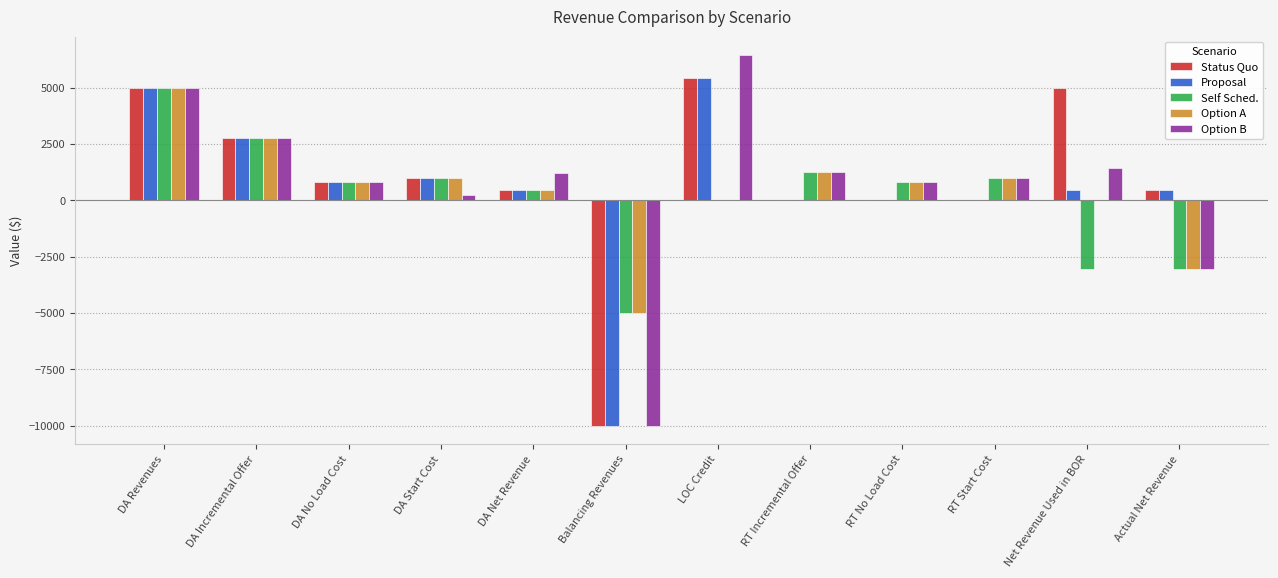

How many values in Option B are above zero?

10